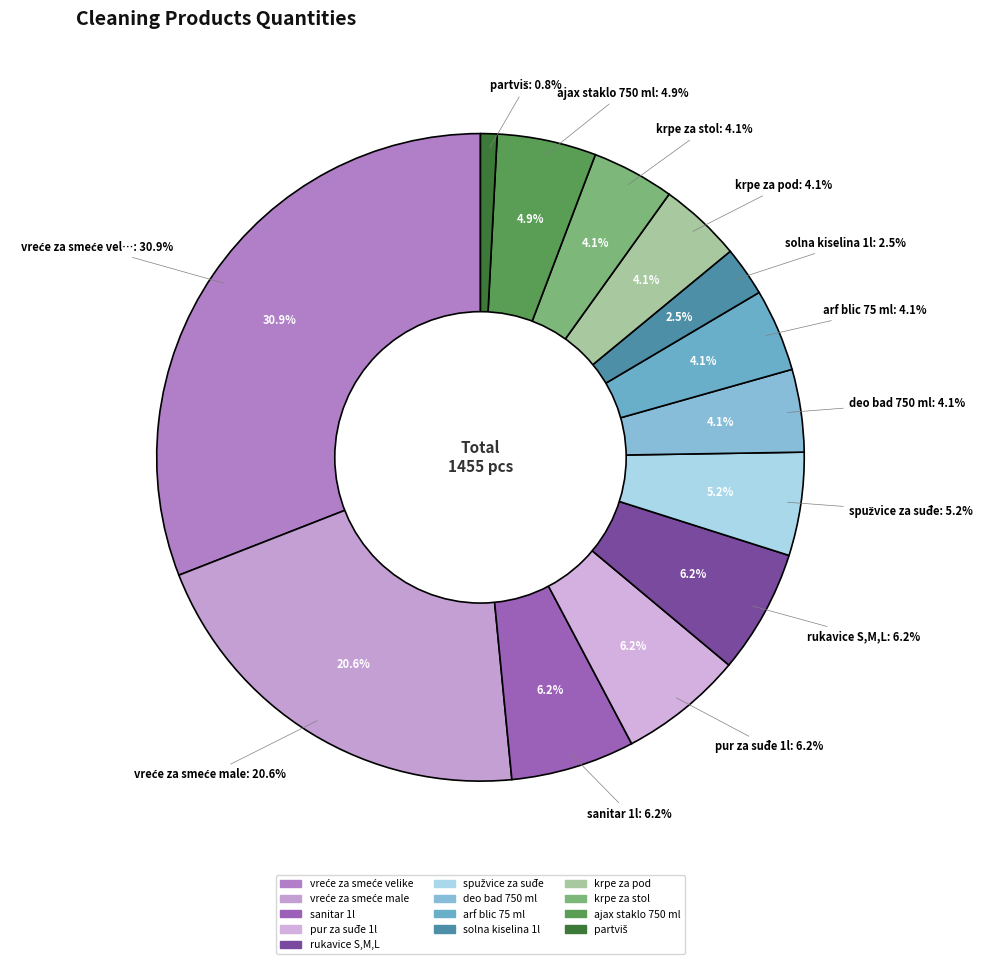

Is there a majority slice in this chart?

No